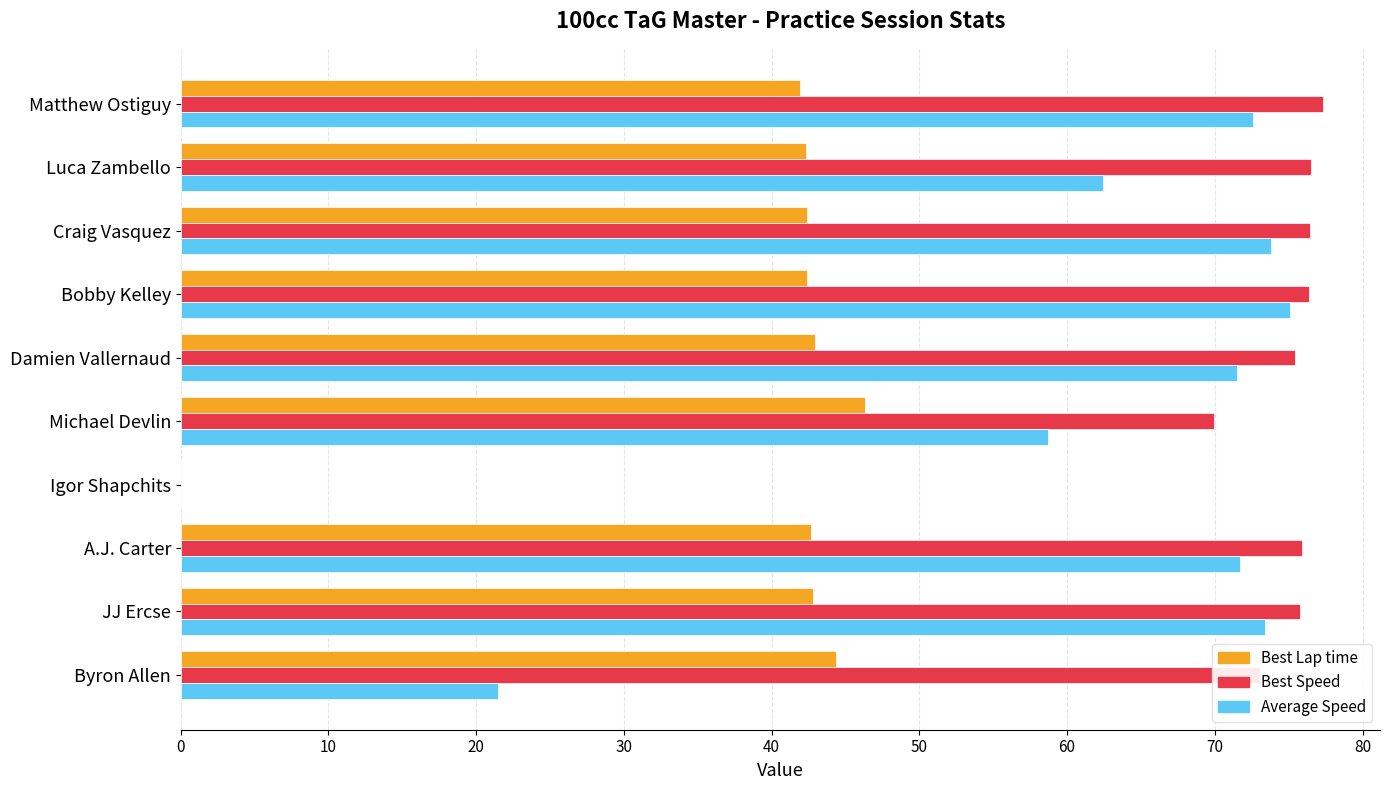

What is the sum of all Best Speed values?

676.8